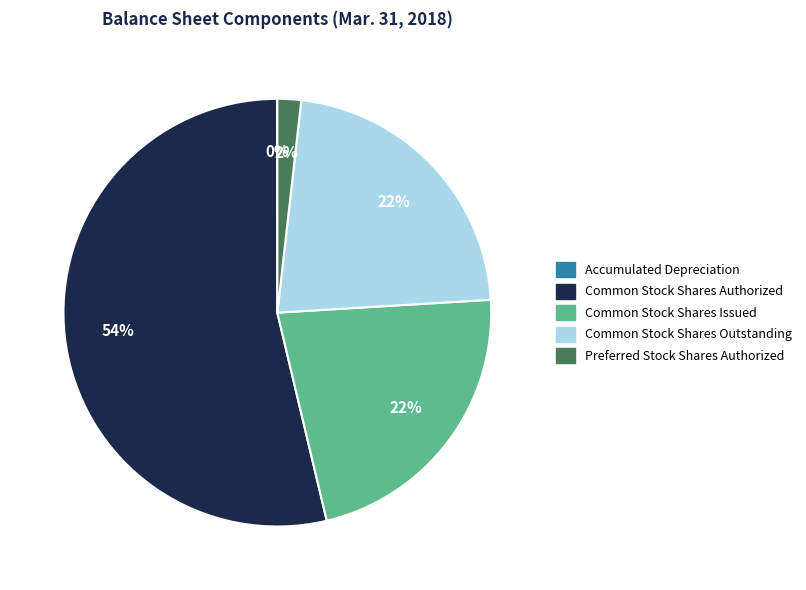

Do Common Stock Shares Issued and Common Stock Shares Authorized together represent more than half of the pie?

Yes